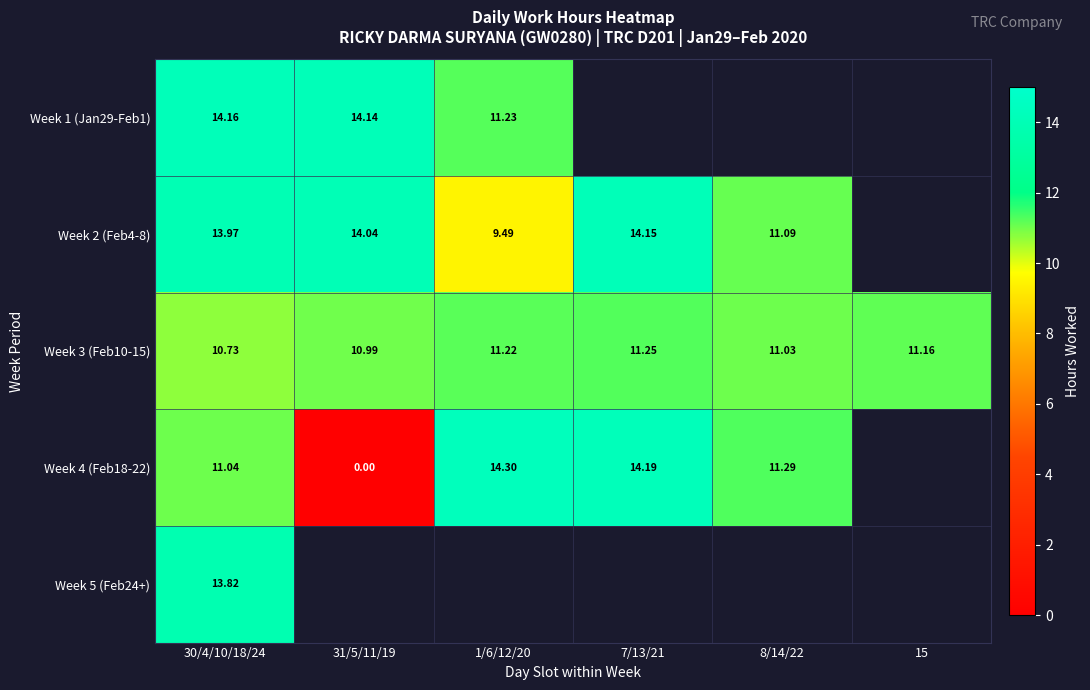

Is the value of Week 1 (Jan29-Feb1) at 7/13/21 greater than the value of Week 4 (Feb18-22) at 15?

No